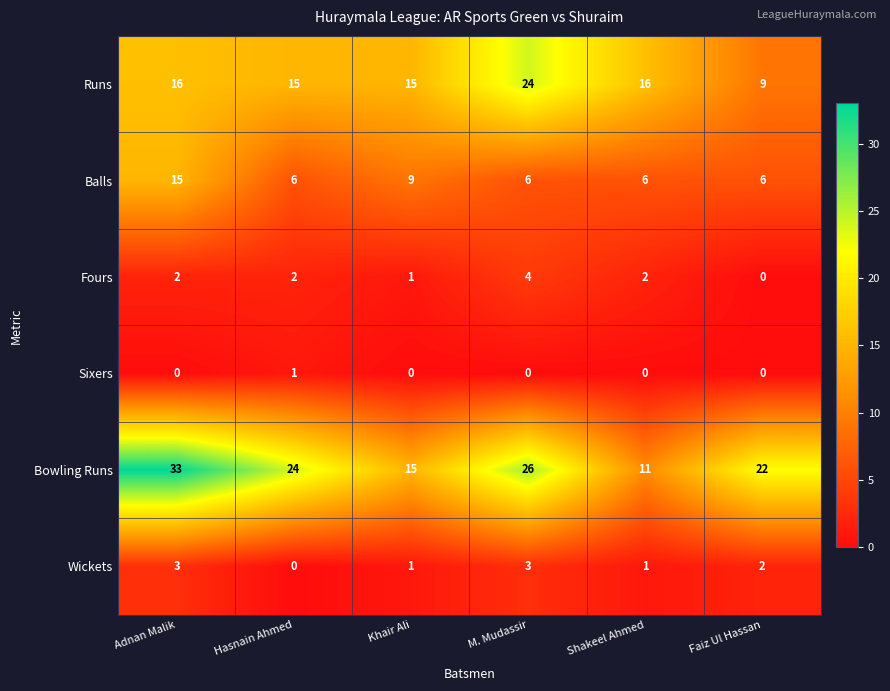

What is the sum of all Bowling Runs values?

131